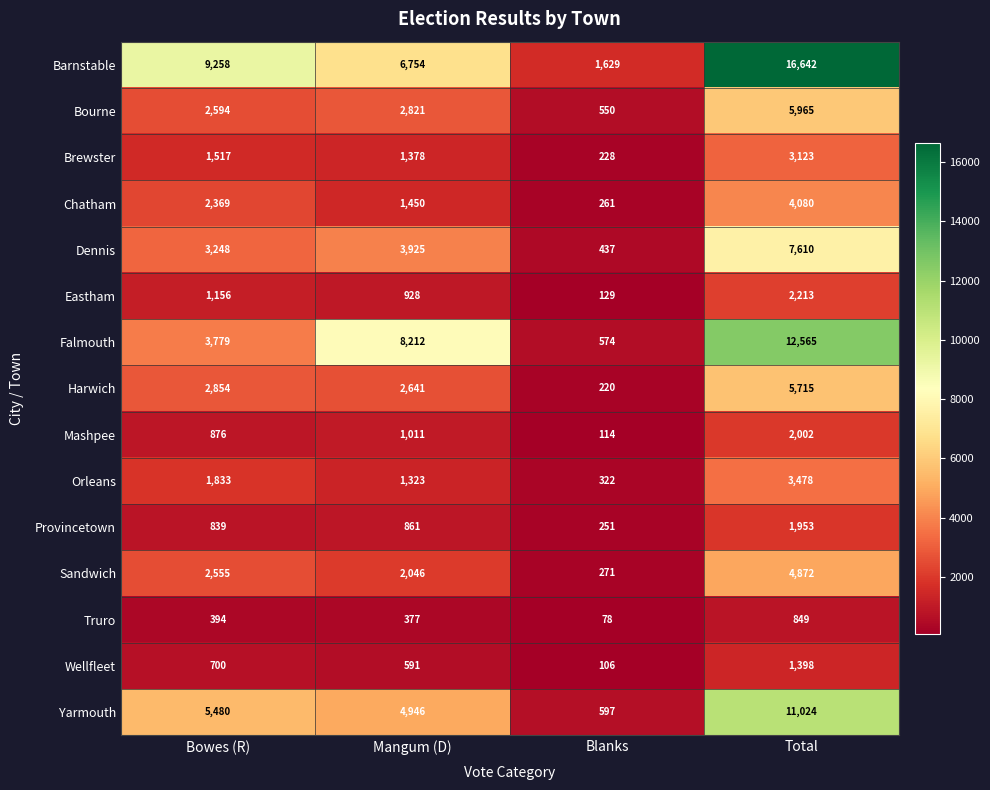

What is the approximate value of Yarmouth at Bowes (R)?

5480